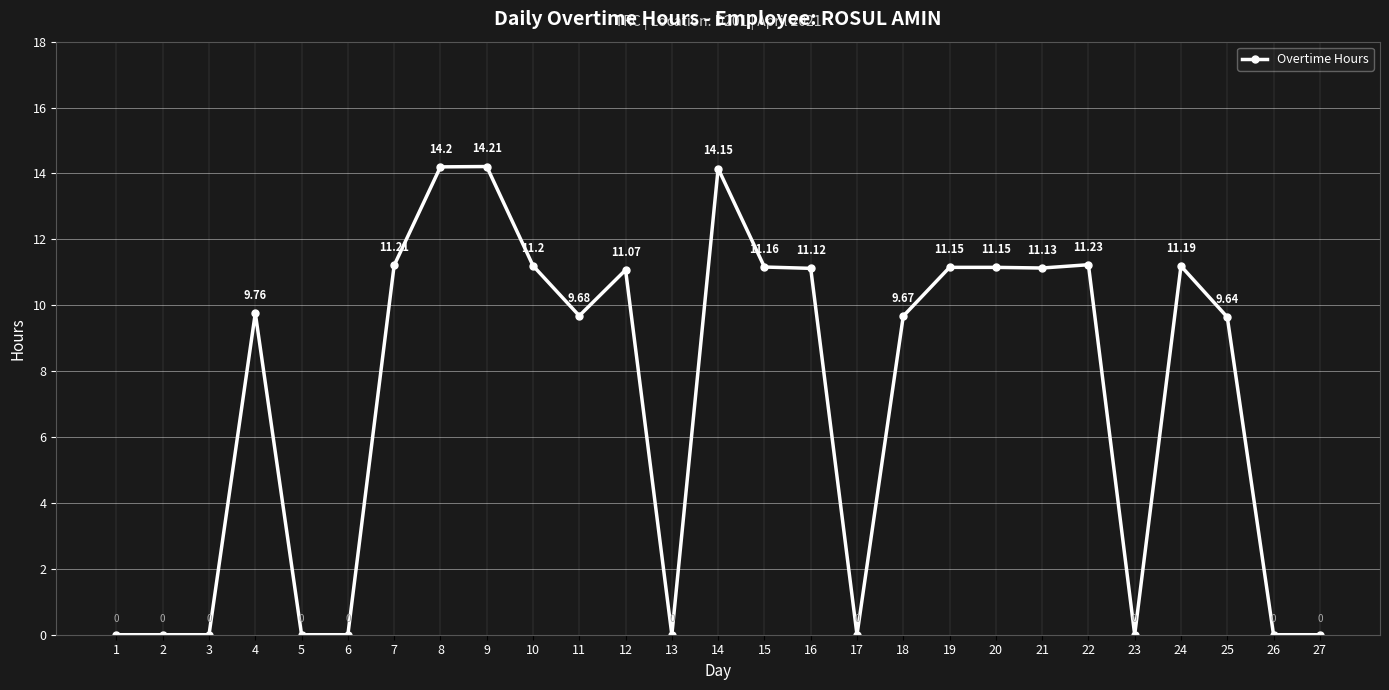

What is the value of the 20th point from the left?

11.2